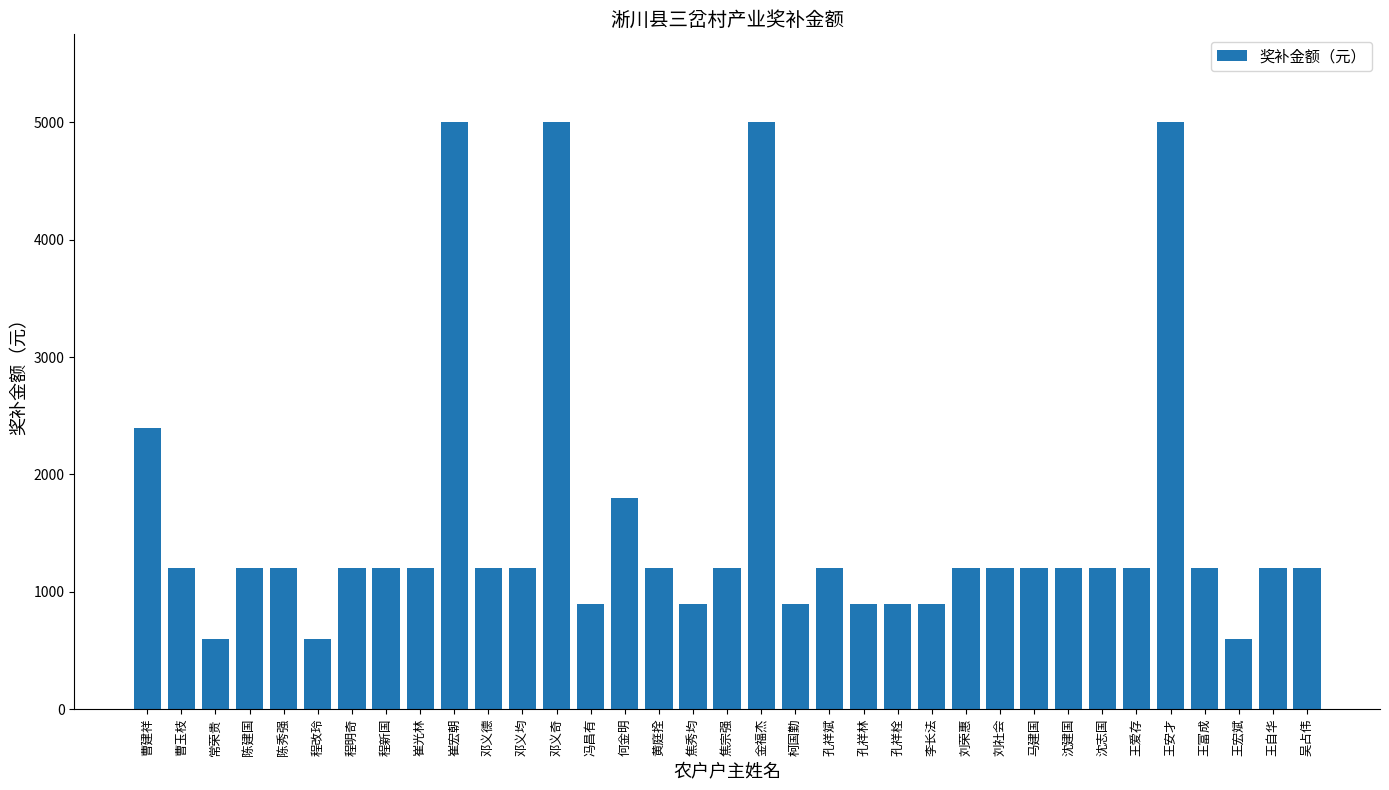

What is the greatest value displayed?

5000